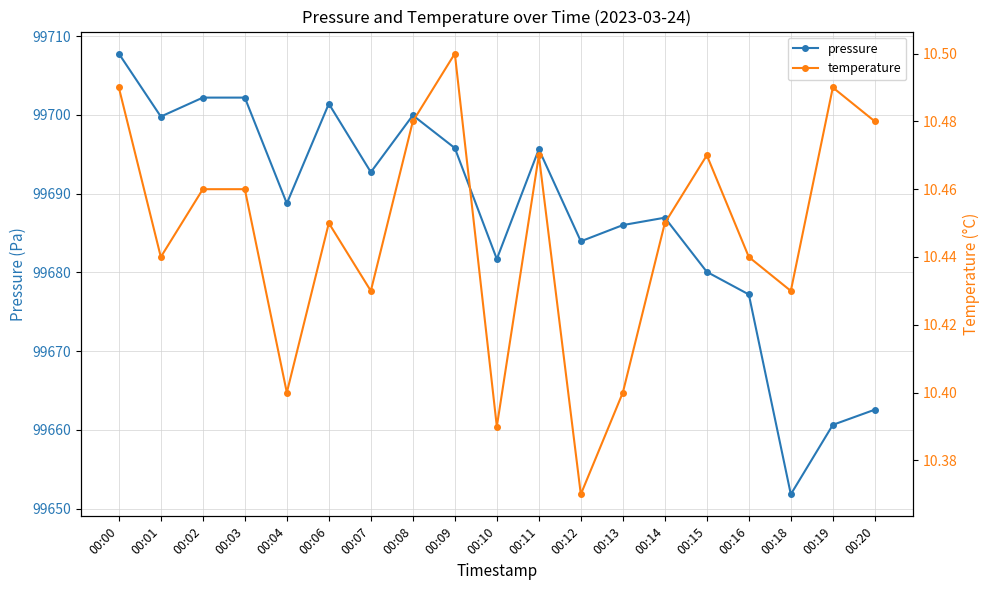

Between 00:08 and 00:15, which is larger?

00:08